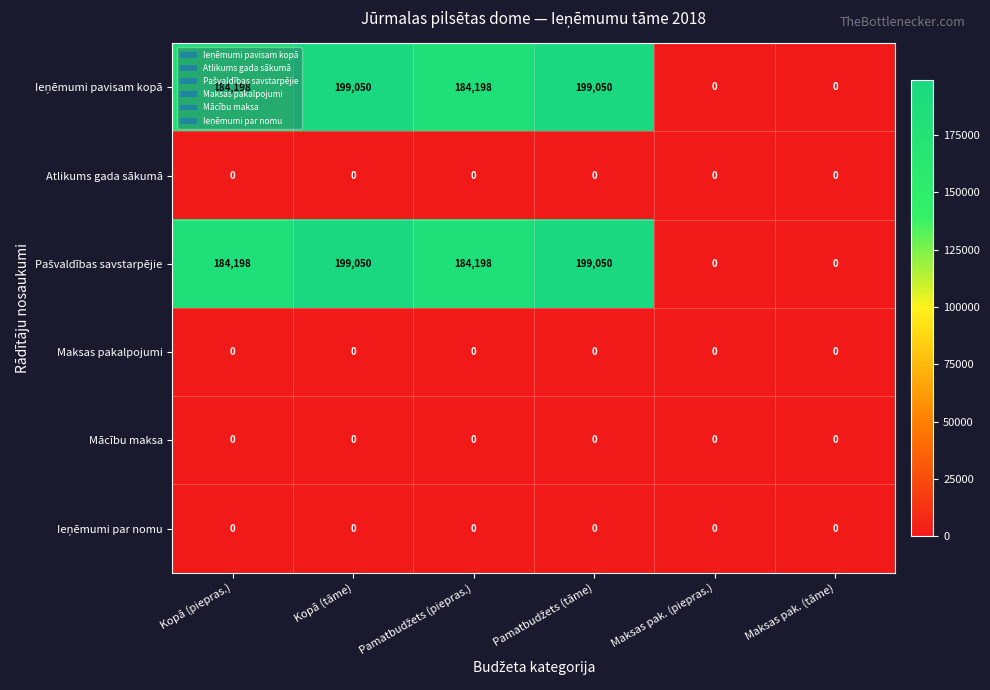

The value of Maksas pakalpojumi at Kopā (tāme) is 0. True or false?

True